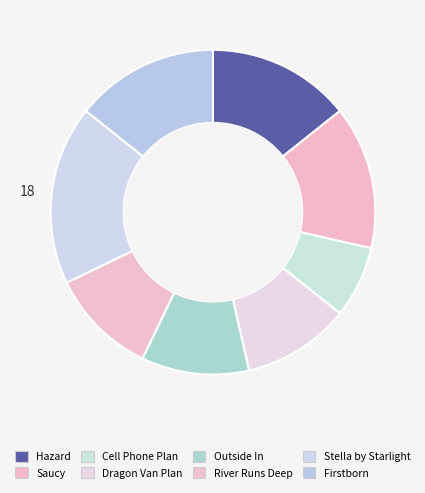

What is the largest slice in the pie chart?

Stella by Starlight